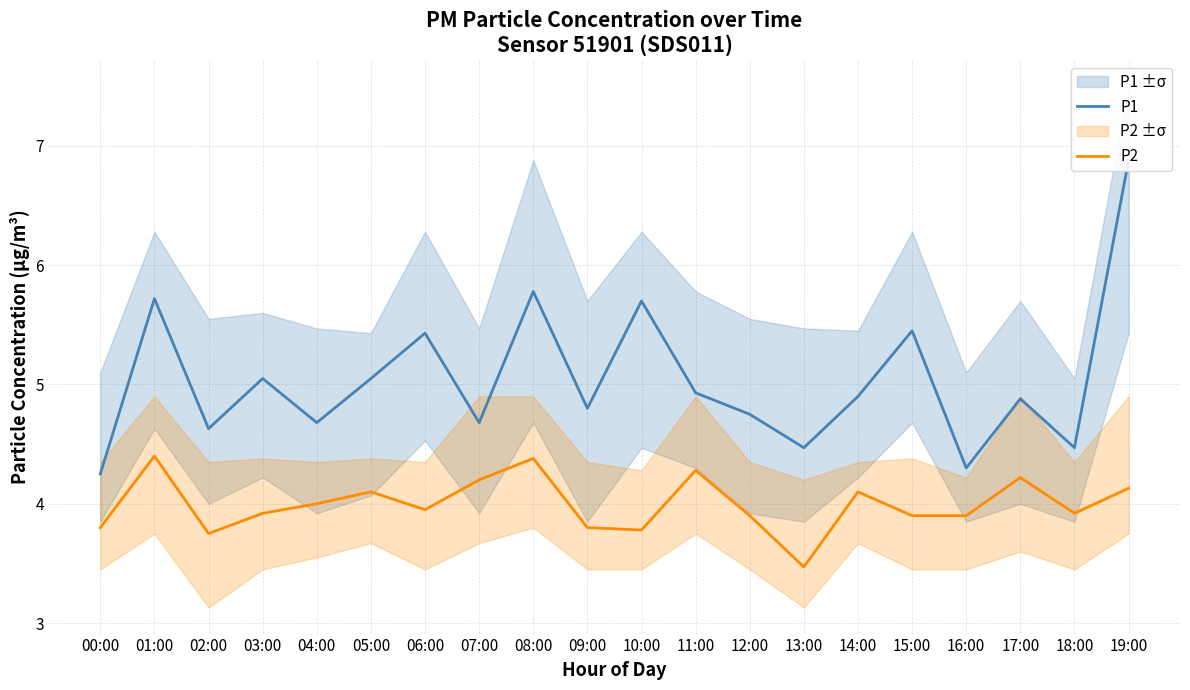

What is the greatest value displayed?

6.9